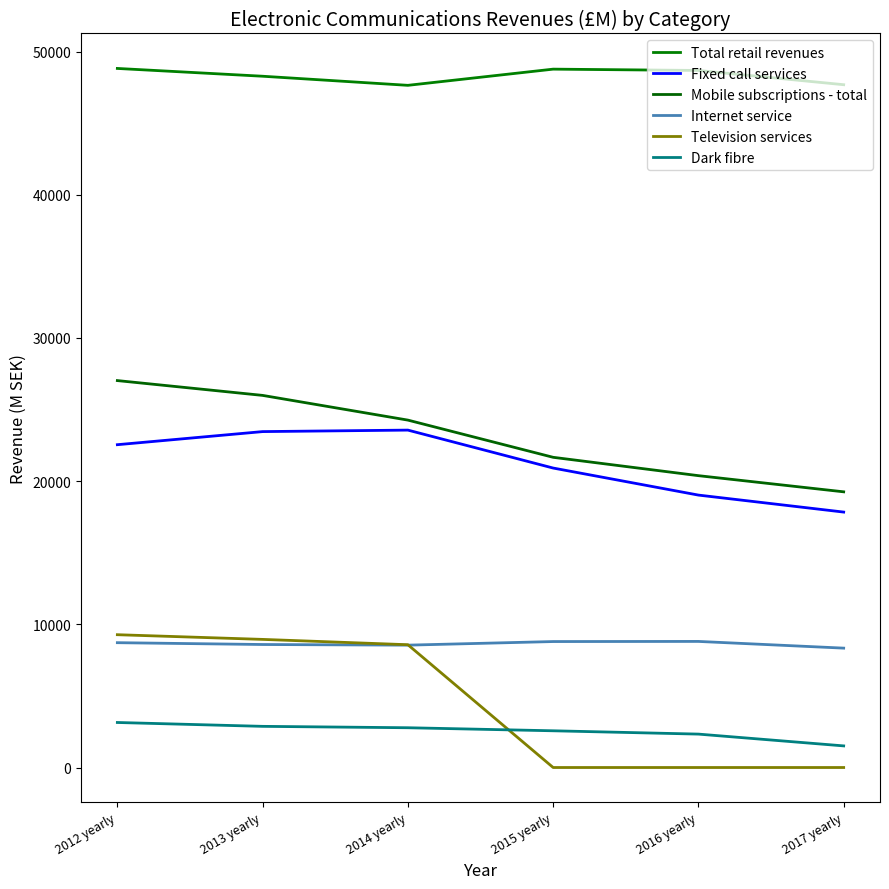

What is the spread (max minus min) of values at 2014 yearly?

44862.7